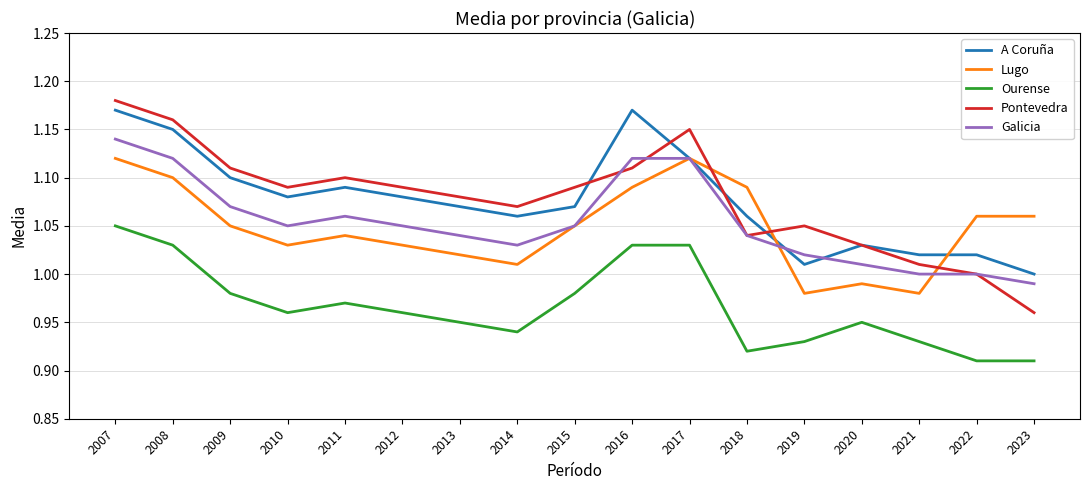

Is the value of Galicia at 2020 greater than the value of A Coruña at 2017?

No